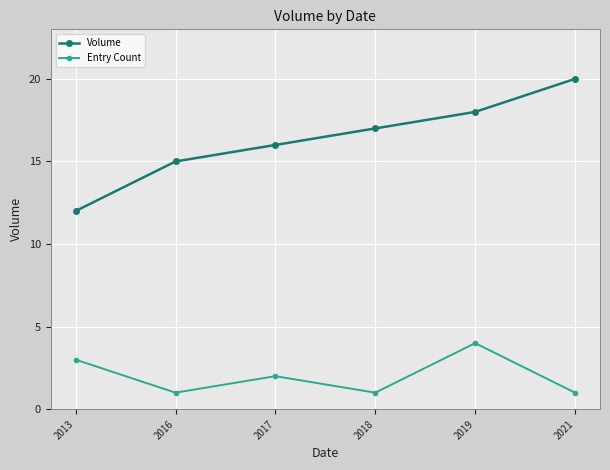

The value of Entry Count at 2019 is 4. True or false?

True